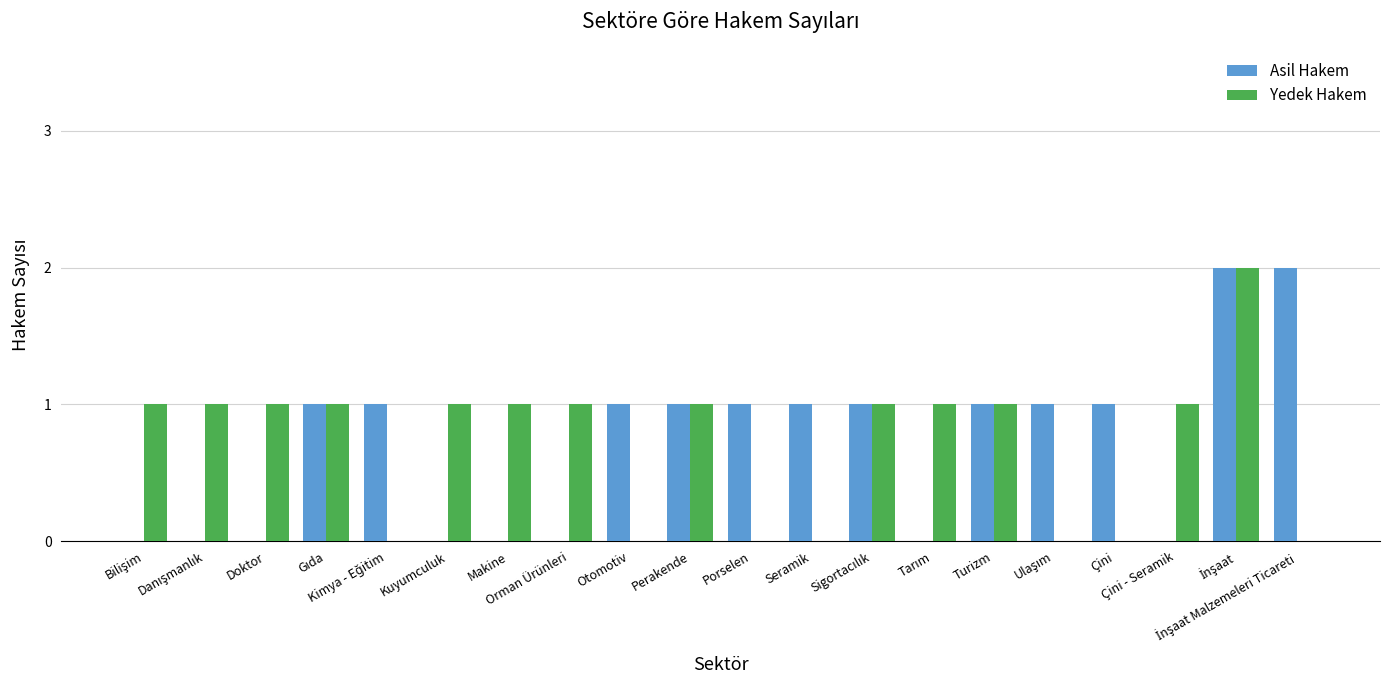

Are the bars horizontal?

No